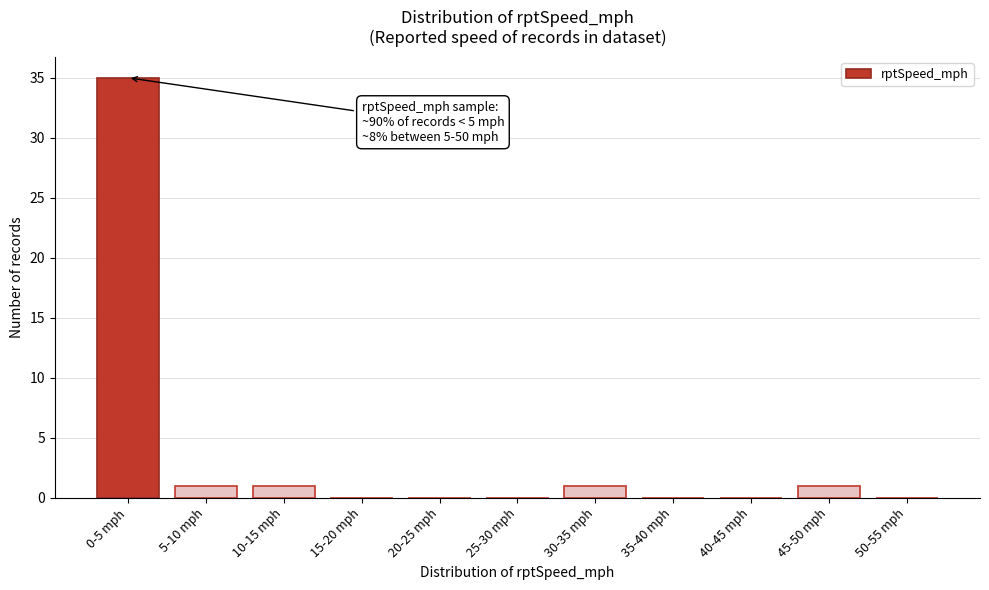

Reading right to left, list all the values displayed in this chart.

50-55 mph=0	45-50 mph=1	40-45 mph=0	35-40 mph=0	30-35 mph=1	25-30 mph=0	20-25 mph=0	15-20 mph=0	10-15 mph=1	5-10 mph=1	0-5 mph=35